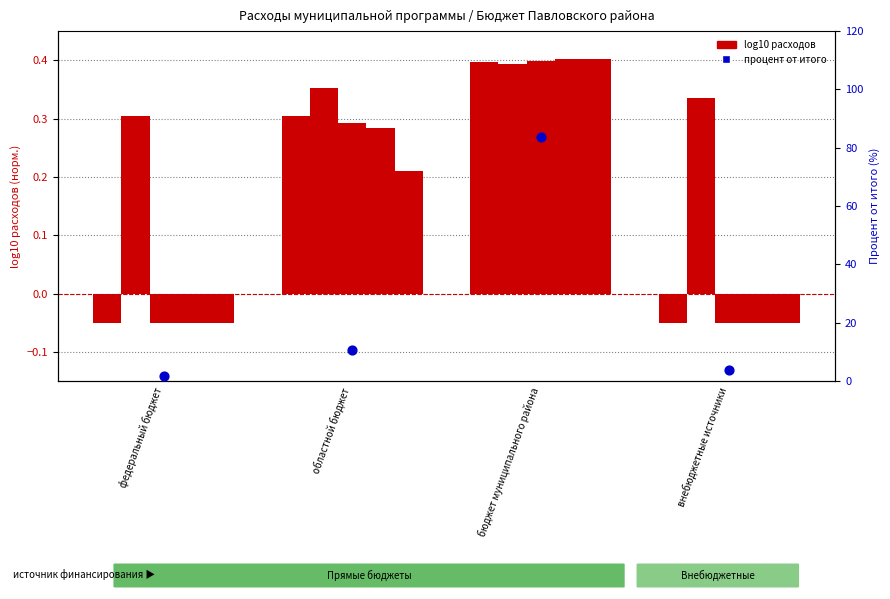

Is the value of 2023г at областной бюджет greater than the value of 2025г at внебюджетные источники?

Yes